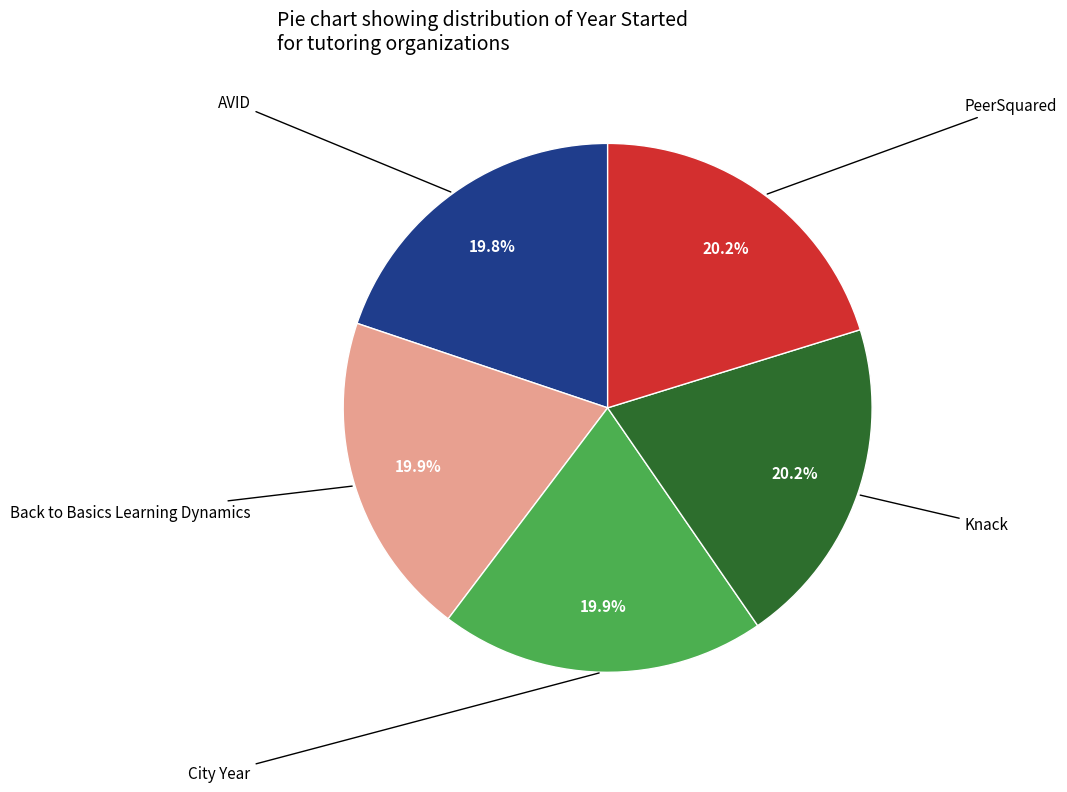

How many slices are in this pie chart?

5